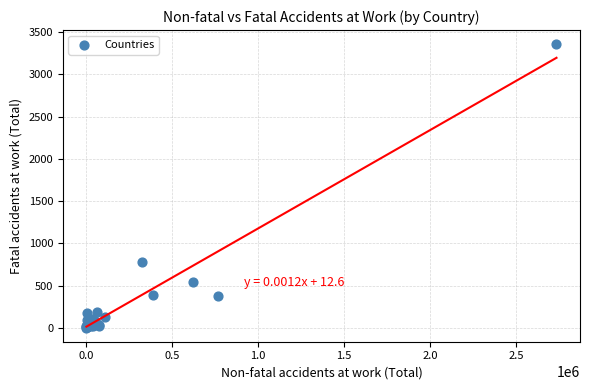

What Y value in the scatter plot is closest to 1679?

776